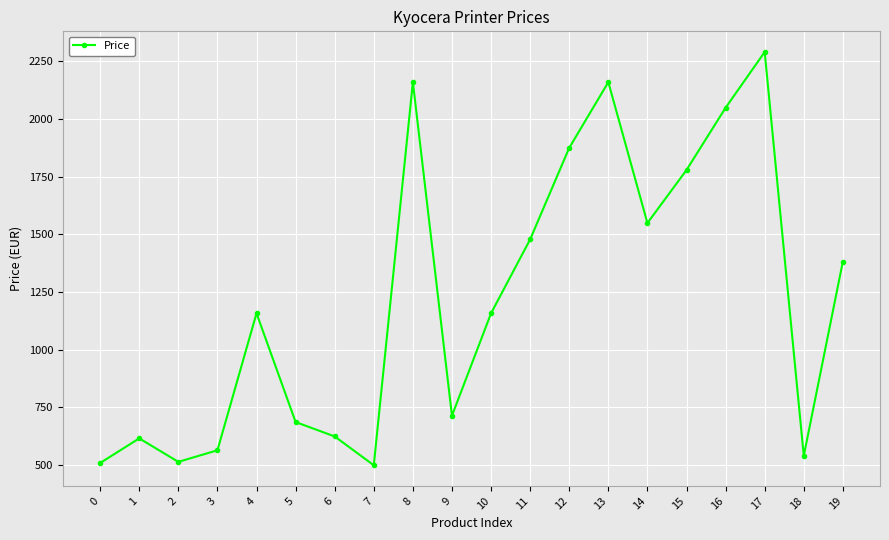

What value does the data have at 15?

1779.2